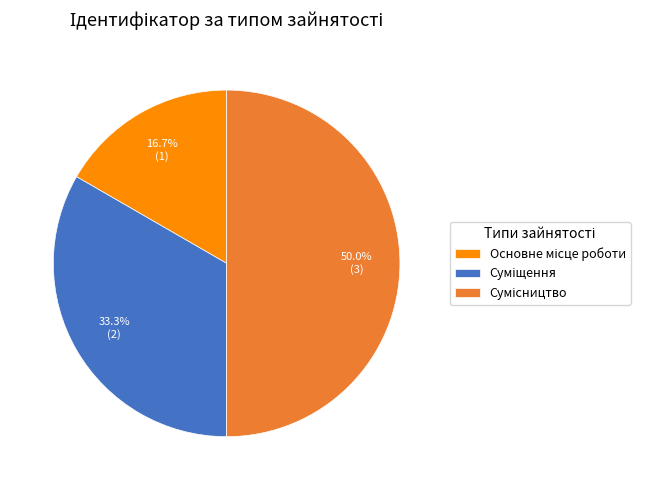

What is the change in value from Основне місце роботи to Суміщення?

+1